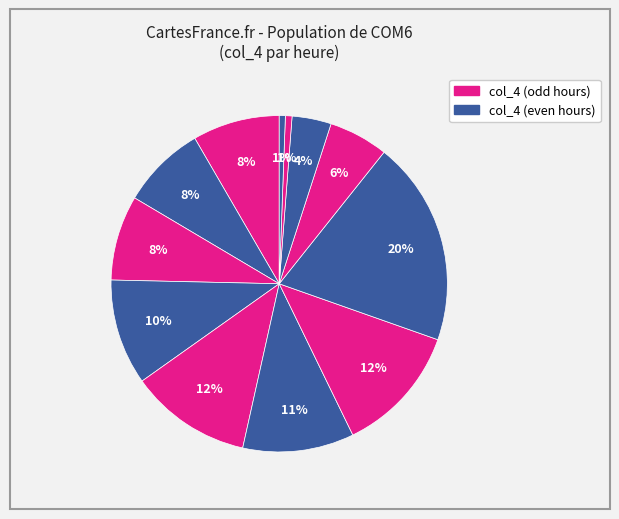

How many slices are in this pie chart?

12